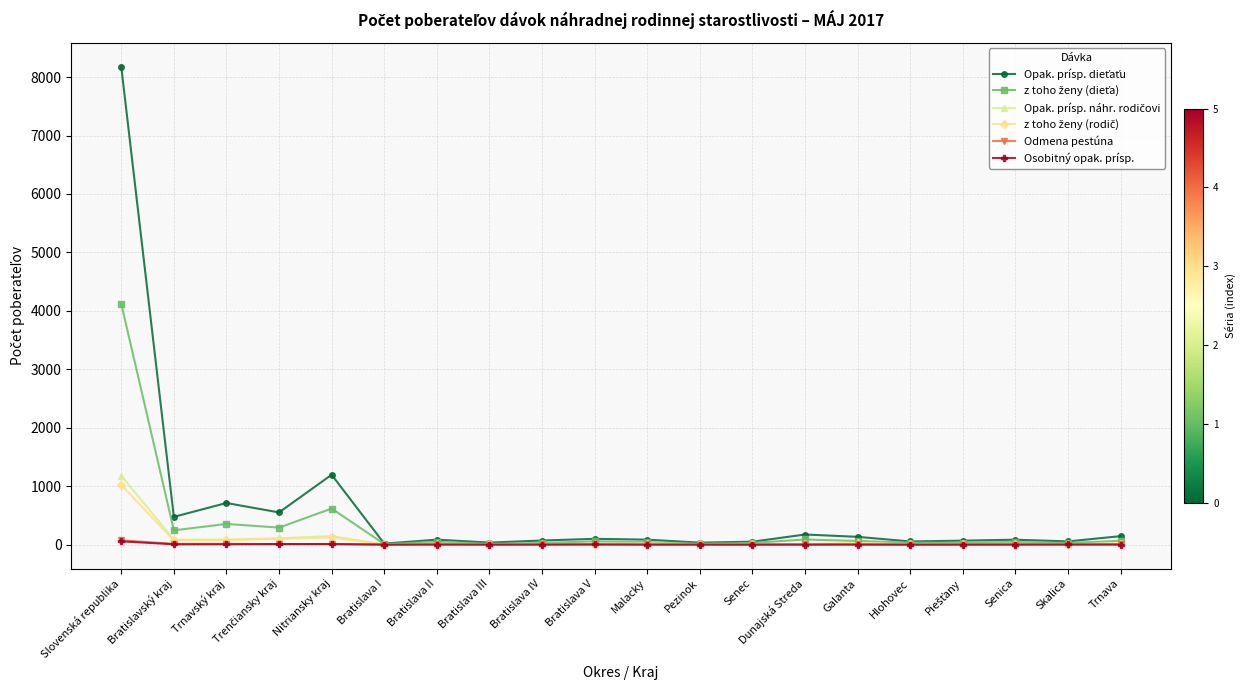

At which label does Osobitný opak. prísp. first exceed 1?

Slovenská republika